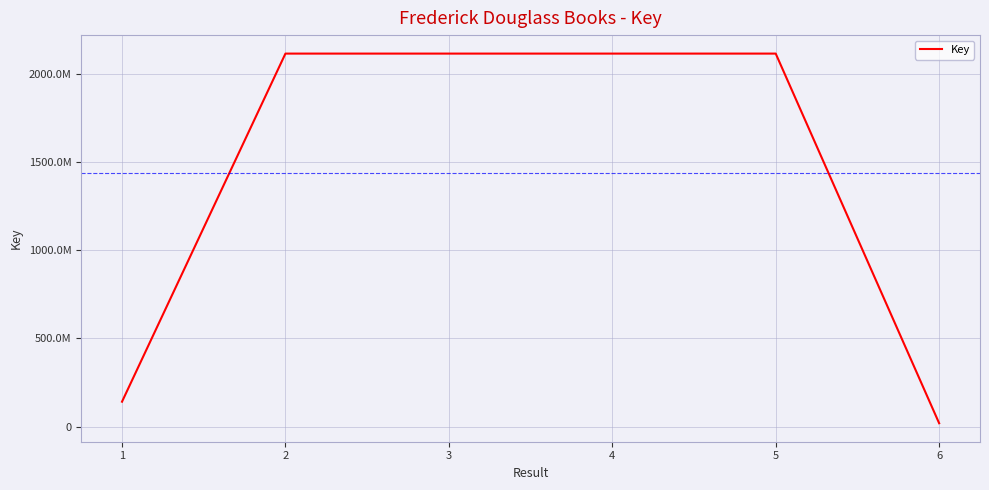

What is the value of the 1st point from the left?

141019078